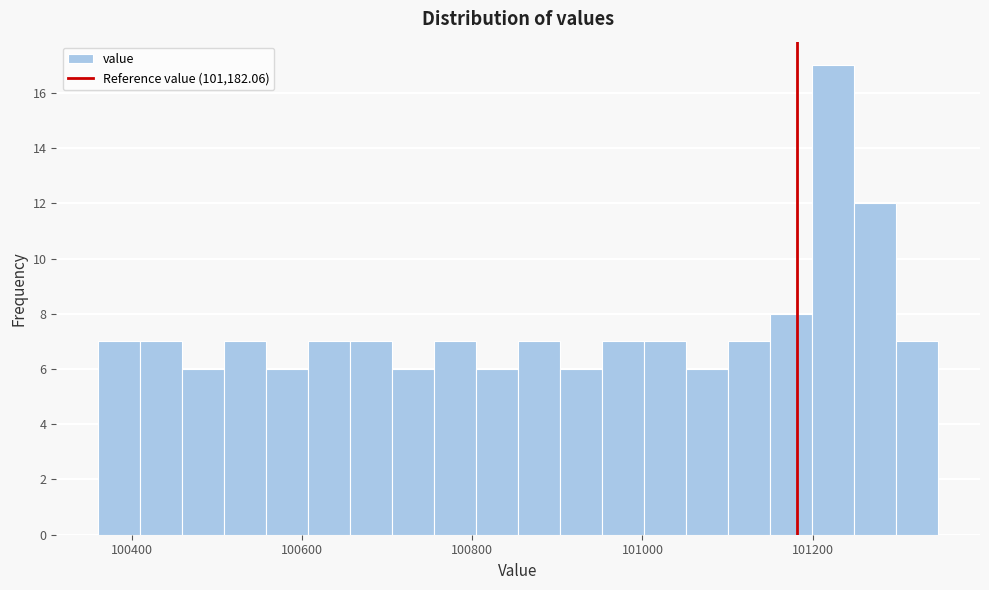

Around what value on the x-axis is the tallest bar? Give the approximate position of its centre, as read against the axis.

101220